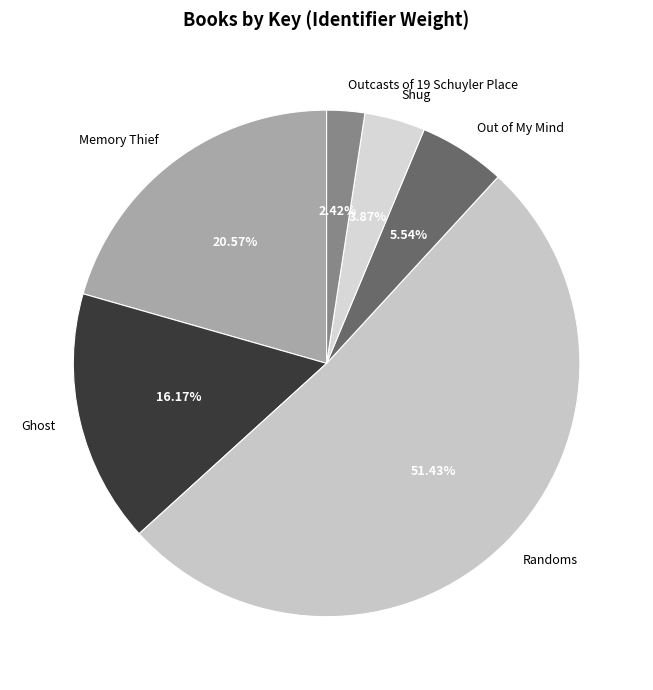

To the nearest percent, what portion does Outcasts of 19 Schuyler Place represent?

2%